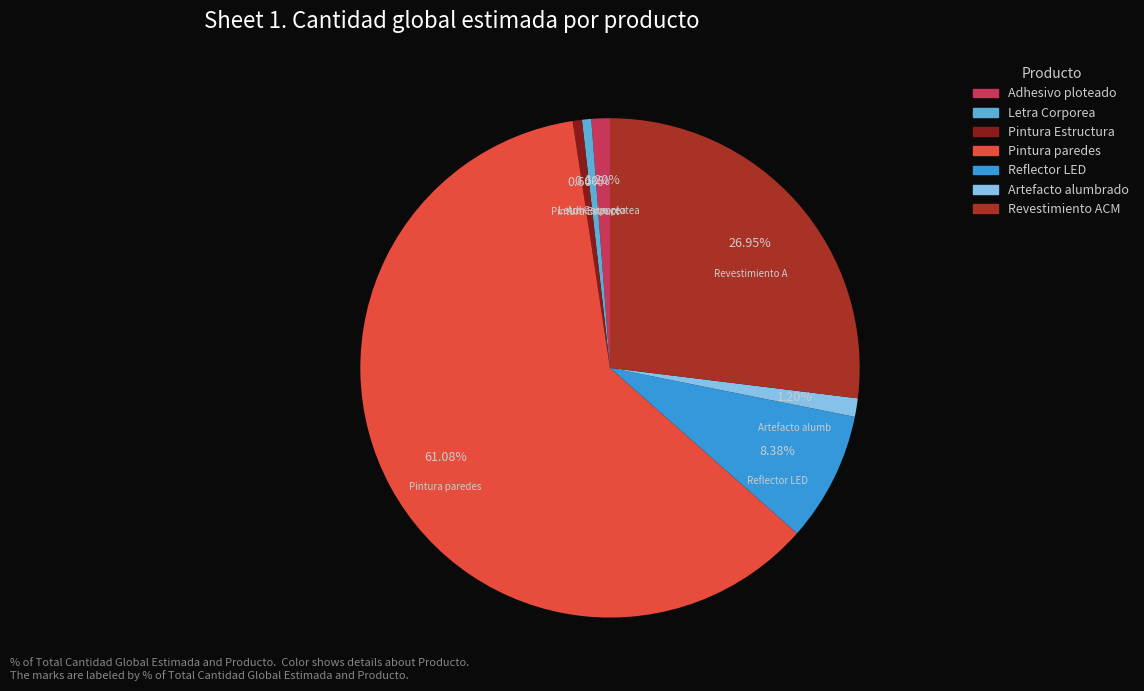

How many segments does this pie chart have?

7